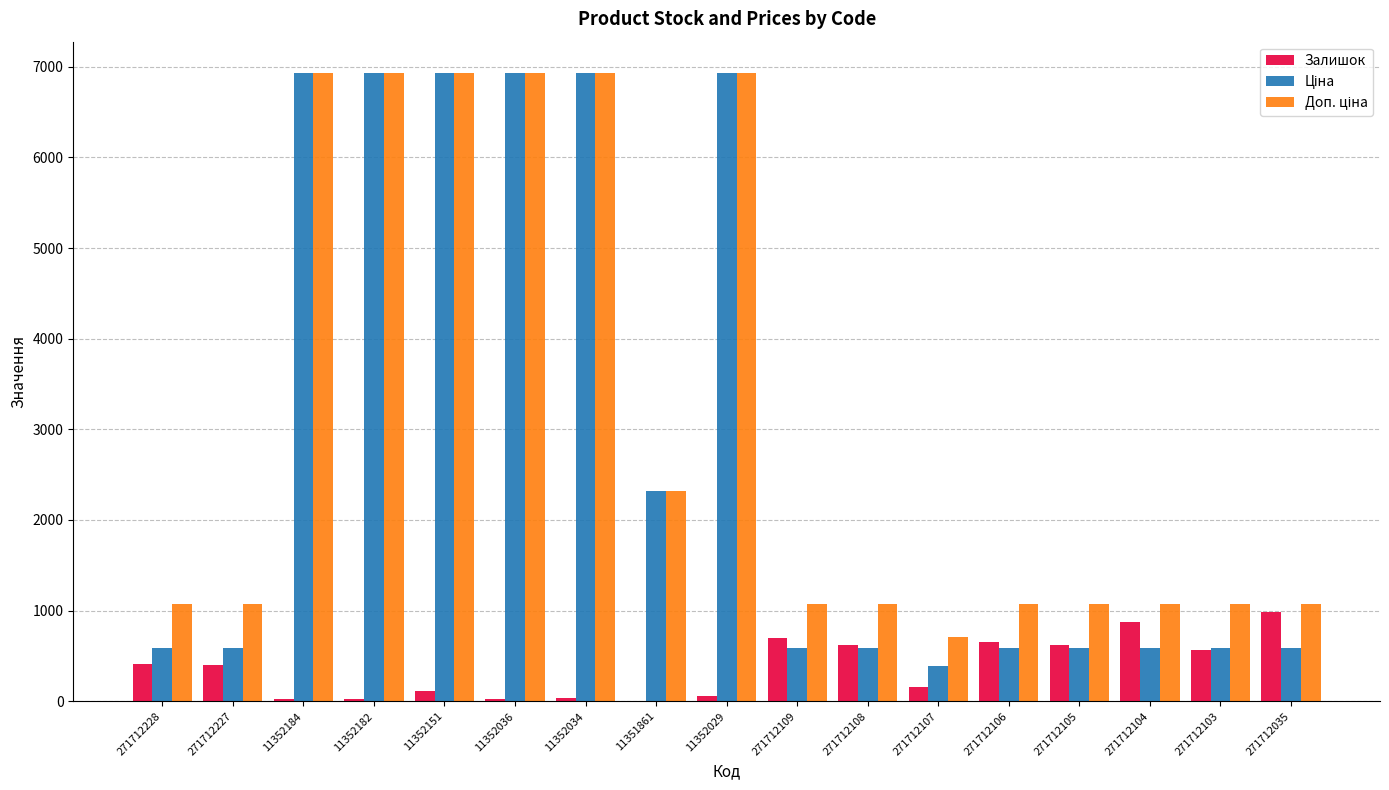

The Залишок series shows 285.2 at 271712103. True or false?

False